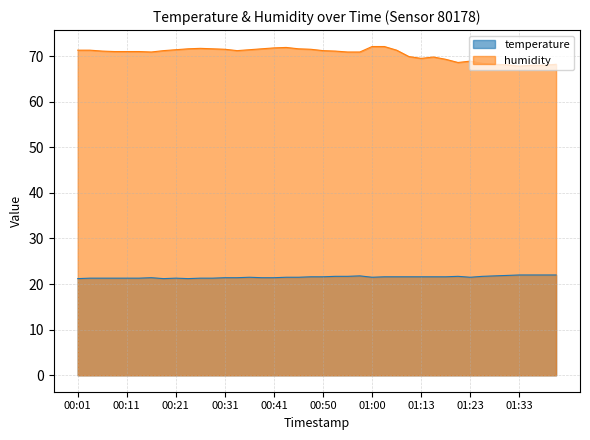

Which category has the lowest value across all series?

00:01